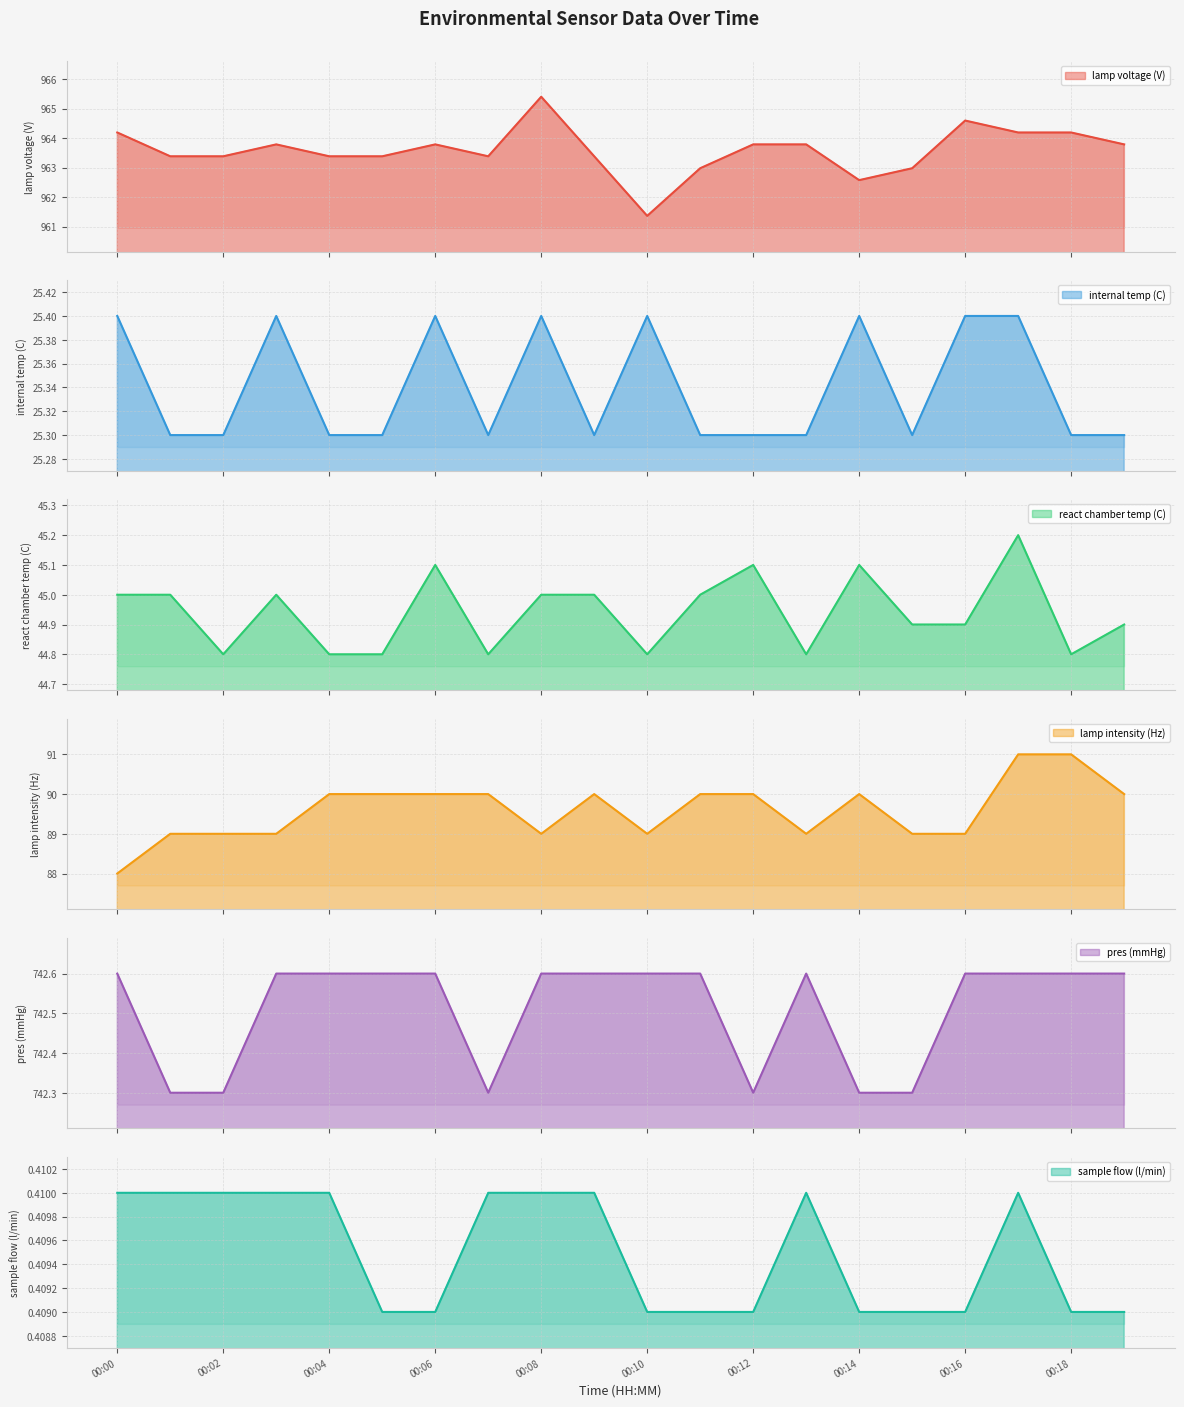

True or false: lamp voltage (V) and sample flow (l/min) intersect in this chart.

False